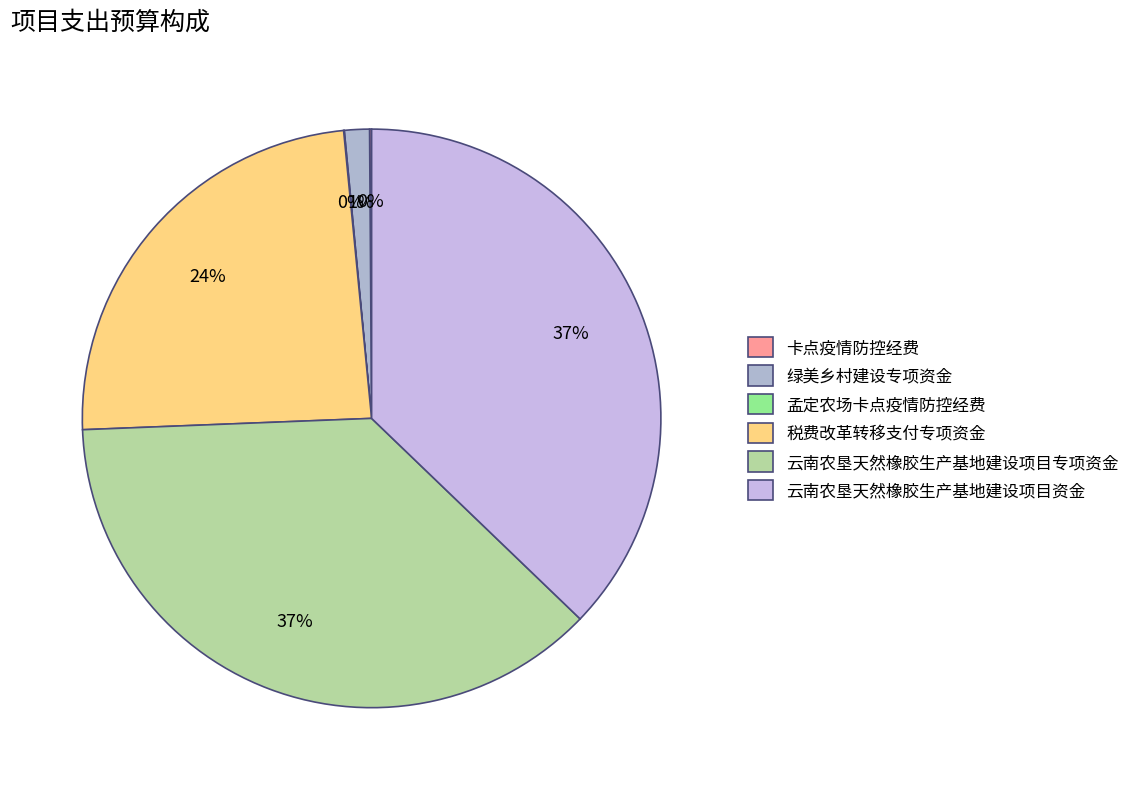

To the nearest percent, what is the combined percentage of 云南农垦天然橡胶生产基地建设项目专项资金 and 孟定农场卡点疫情防控经费?

37%